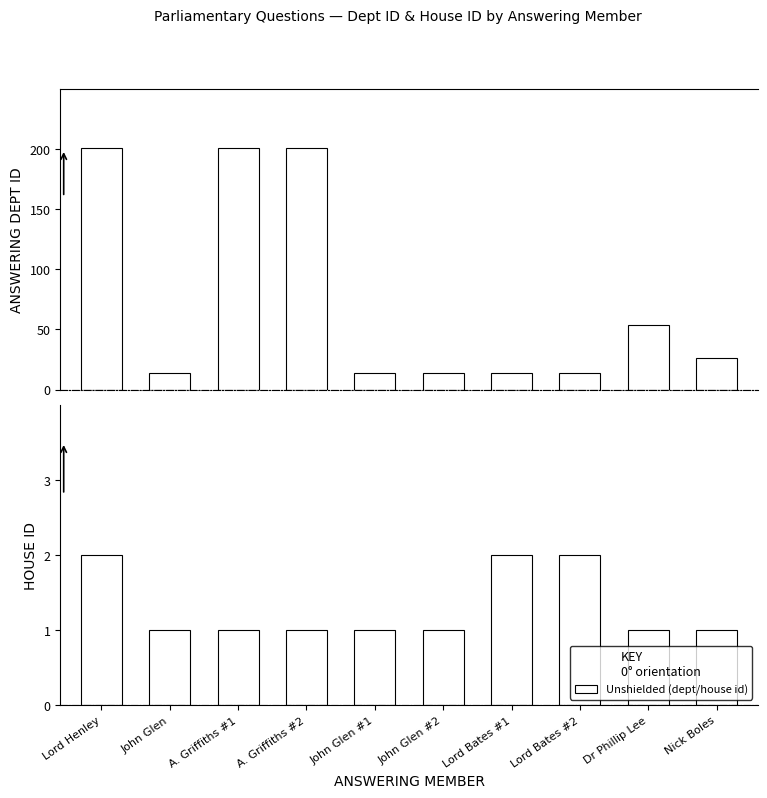

Reading left to right, extract all data points from this chart.

answering dept id: 201	14	201	201	14	14	14	14	54	26
house id: 2	1	1	1	1	1	2	2	1	1